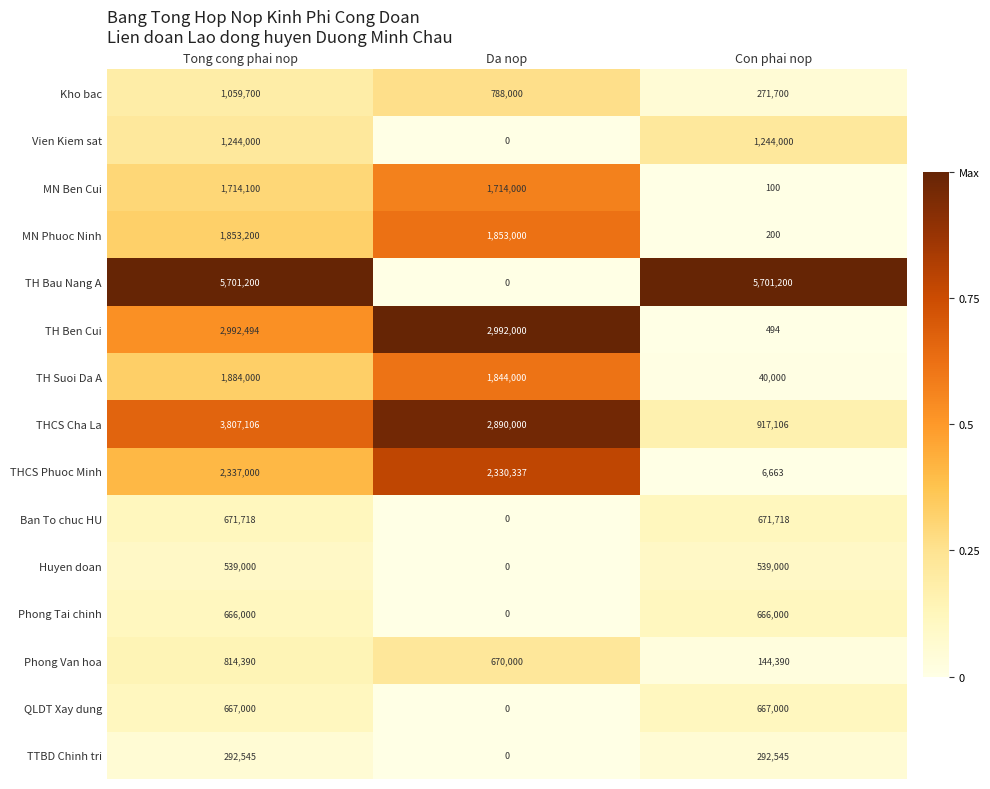

What is the difference between the highest and lowest values at Da nop?

2992000